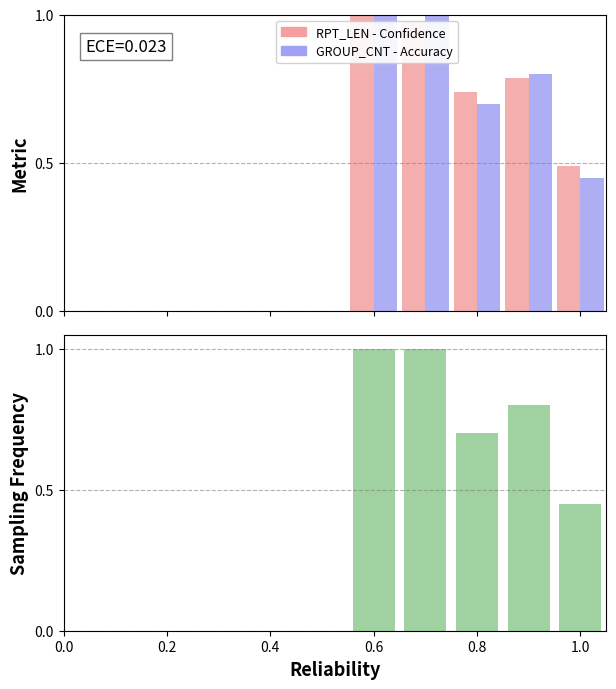

Which series has the widest spread of values?

GROUP_CNT (Accuracy)